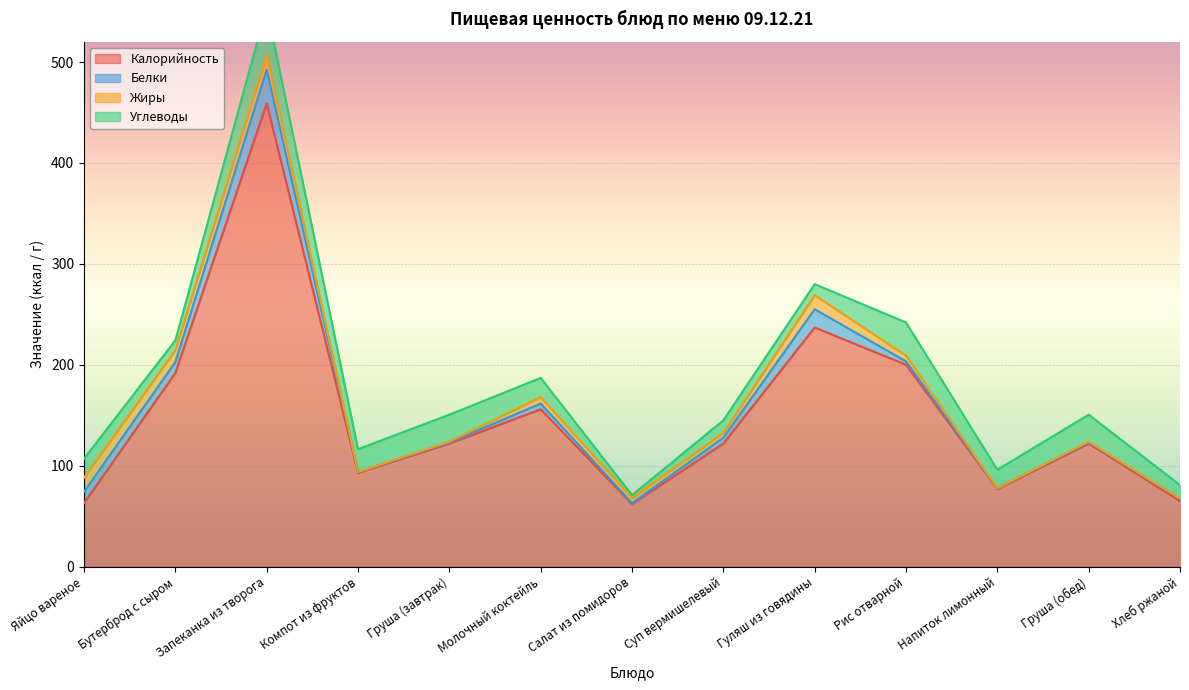

What is the value of the Калорийность point at the 3rd from the left?

459.0